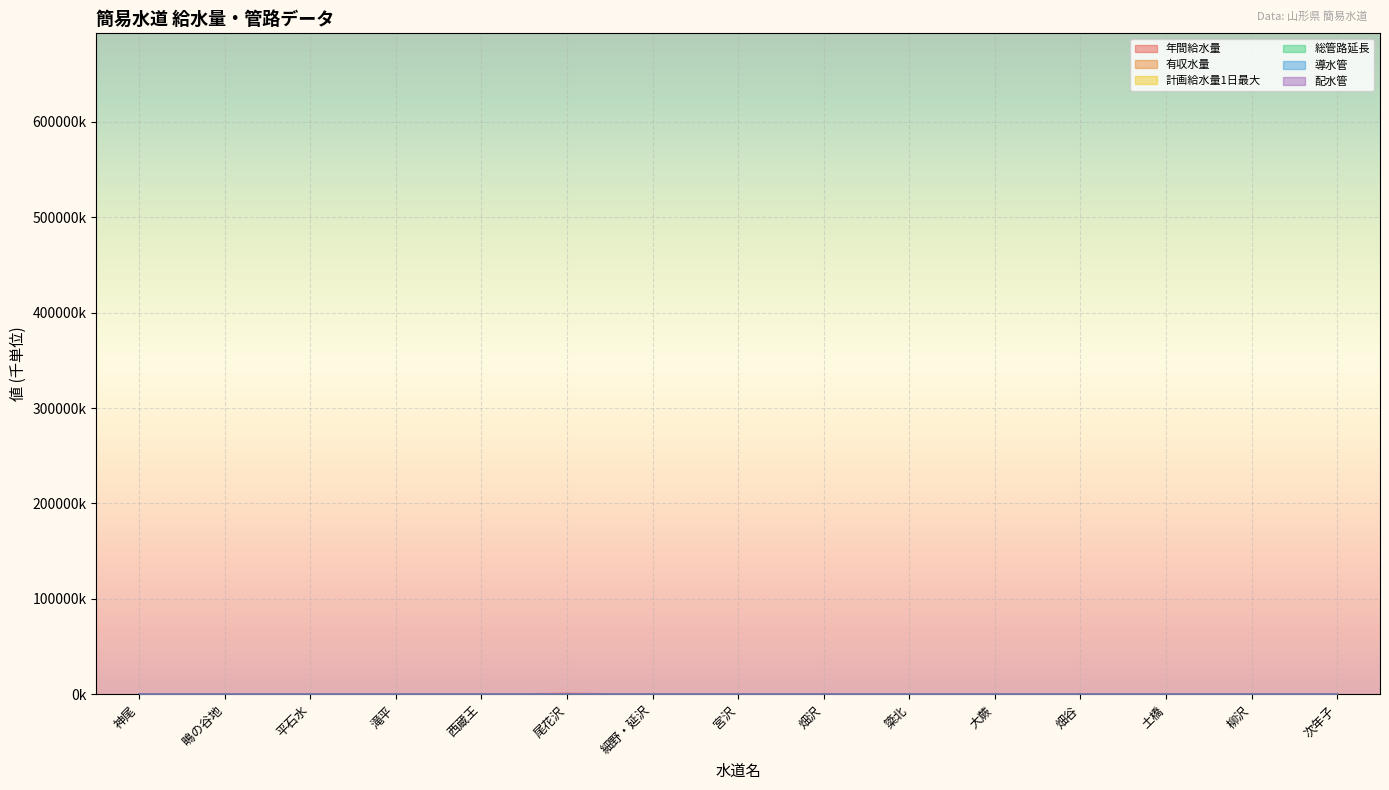

What position from the right is 畑沢?

7